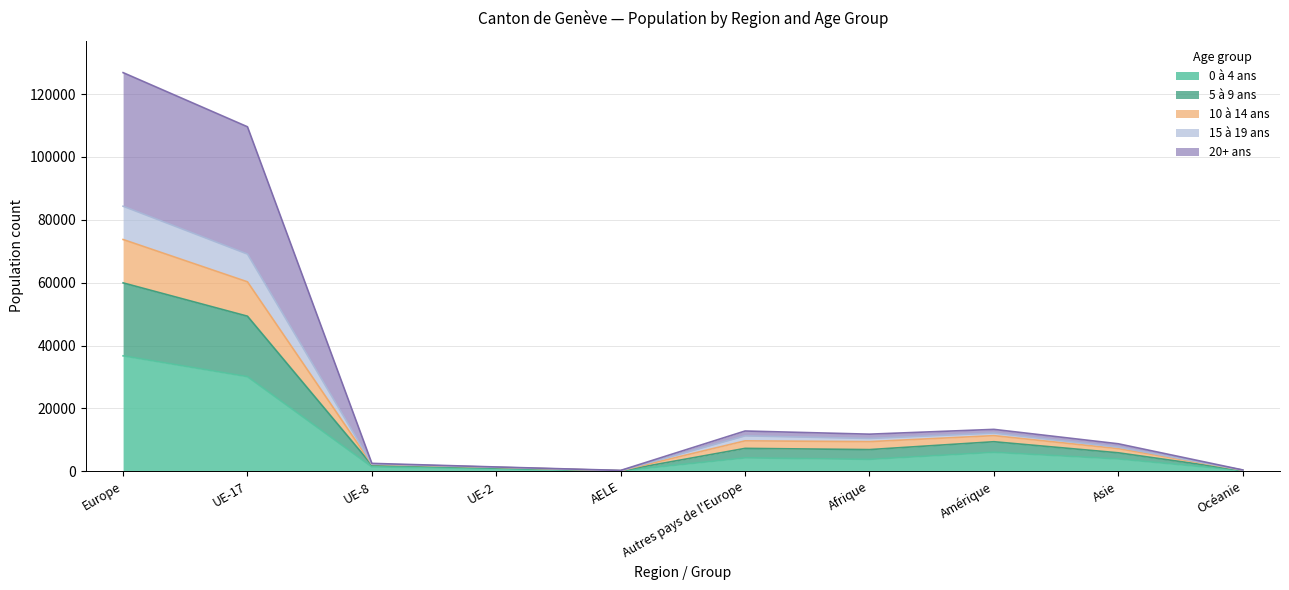

Which category has the highest value across all series?

Europe